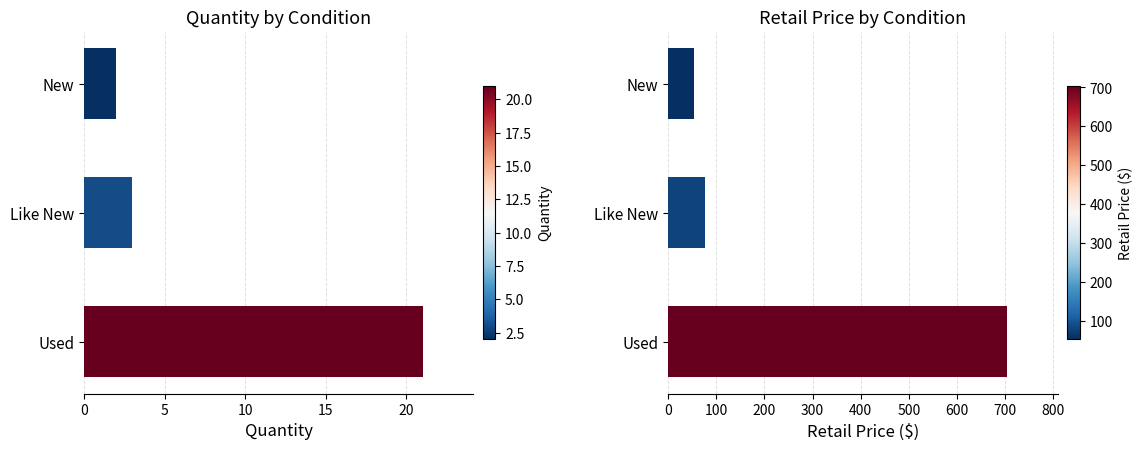

What are all the series names shown in the legend?

Quantity, RetailPrice